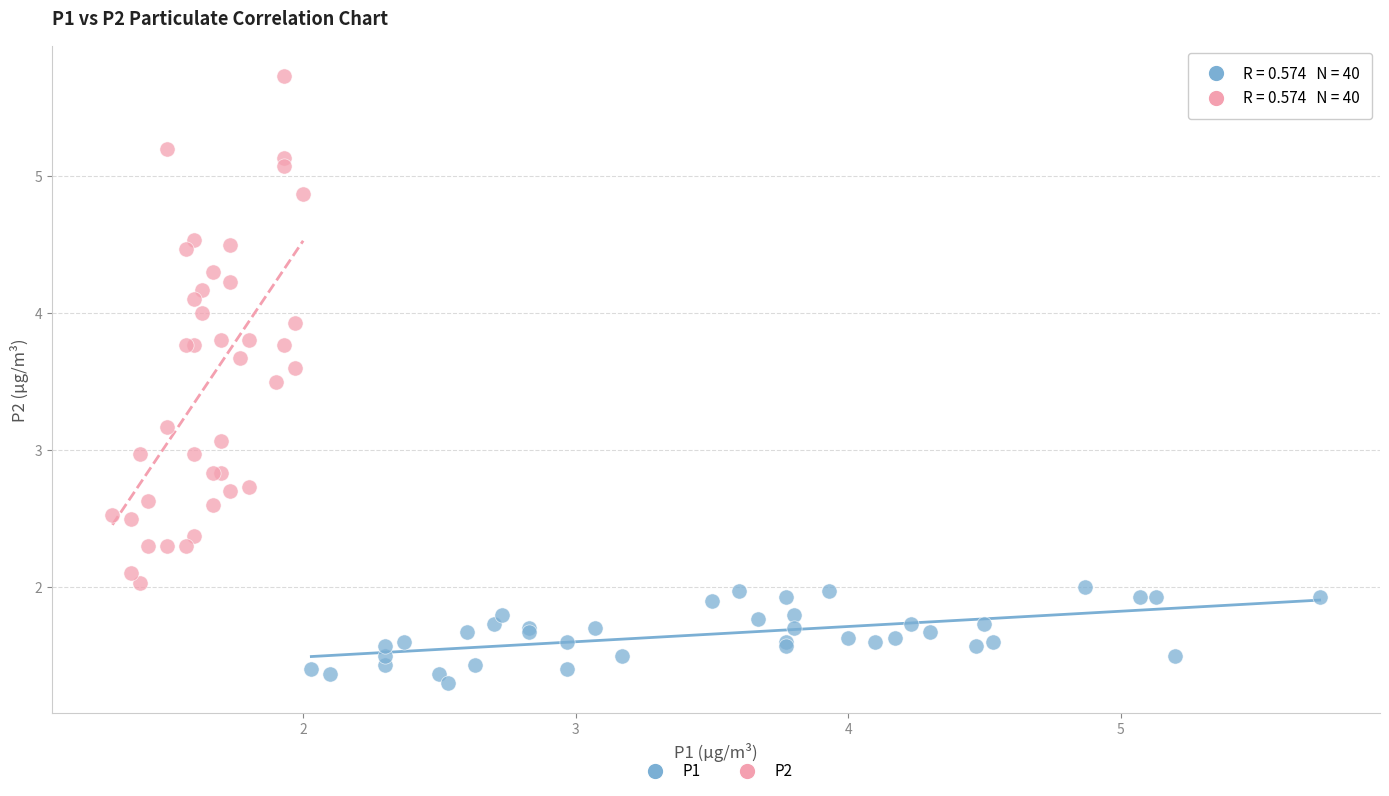

Which series contains the highest Y value?

P2